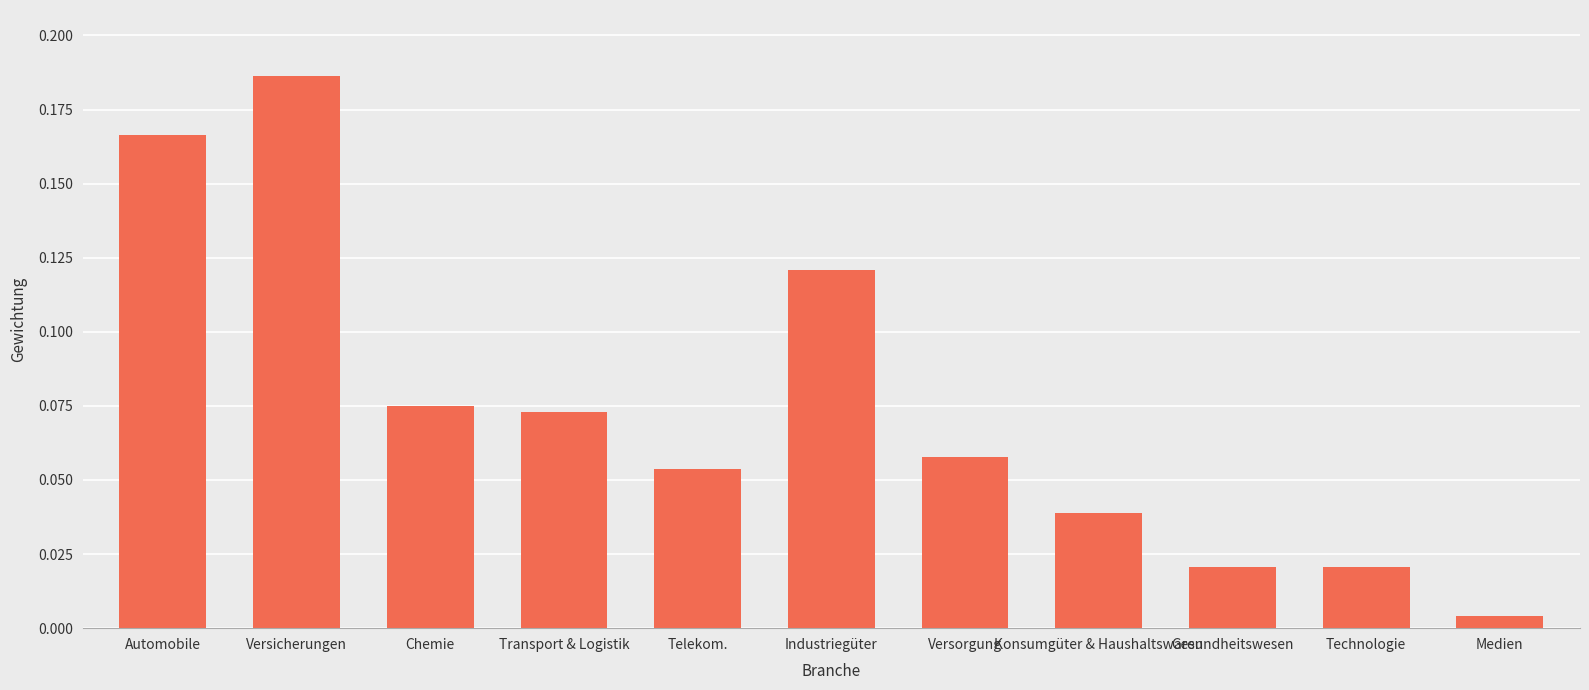

What is the sum of the values at Chemie and Versicherungen?

0.3